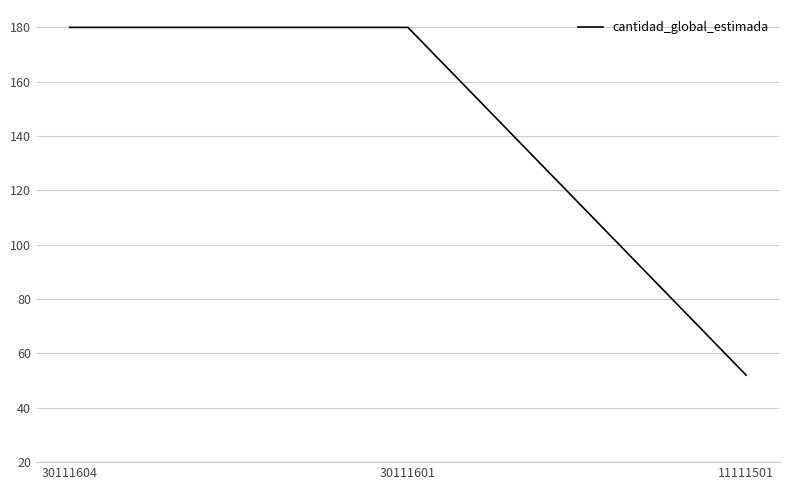

Rank the categories by value from highest to lowest.

30111604, 30111601, 11111501